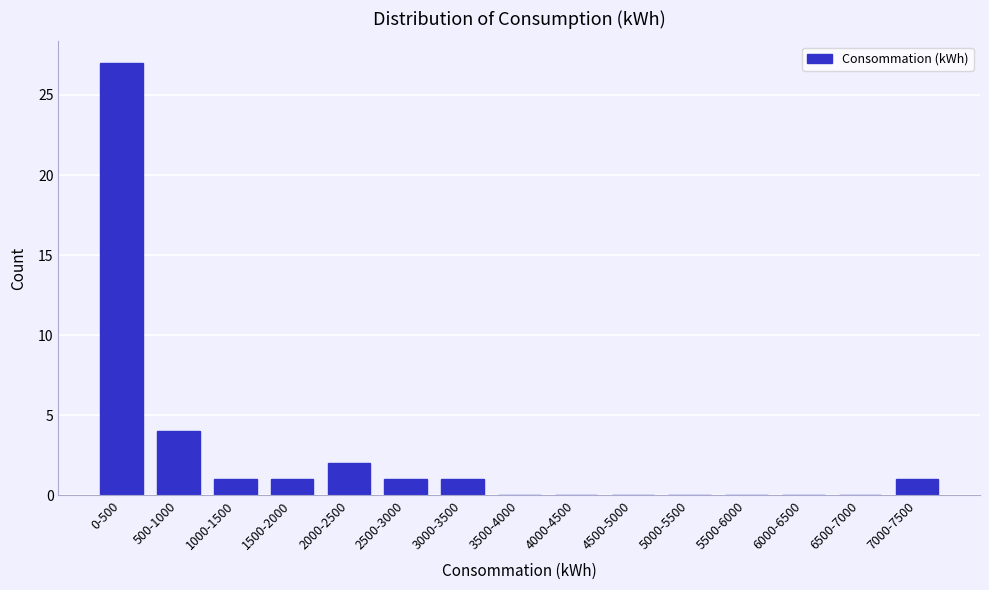

Reading left to right, list all the values displayed in this chart.

0-500=27	500-1000=4	1000-1500=1	1500-2000=1	2000-2500=2	2500-3000=1	3000-3500=1	3500-4000=0	4000-4500=0	4500-5000=0	5000-5500=0	5500-6000=0	6000-6500=0	6500-7000=0	7000-7500=1